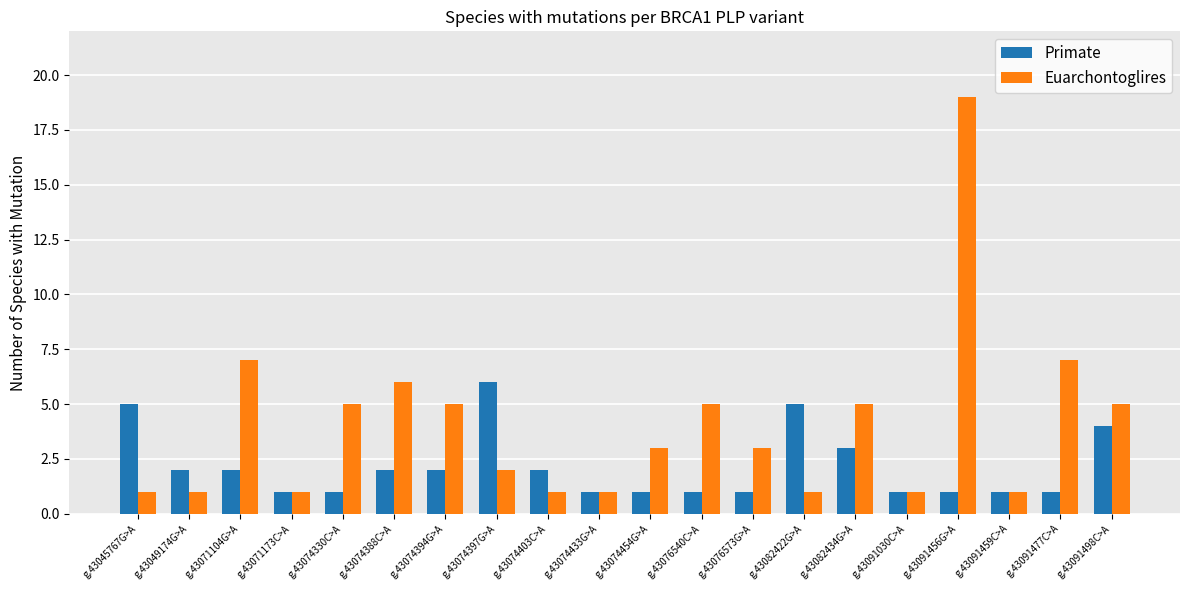

How many categories are shown in the chart?

20